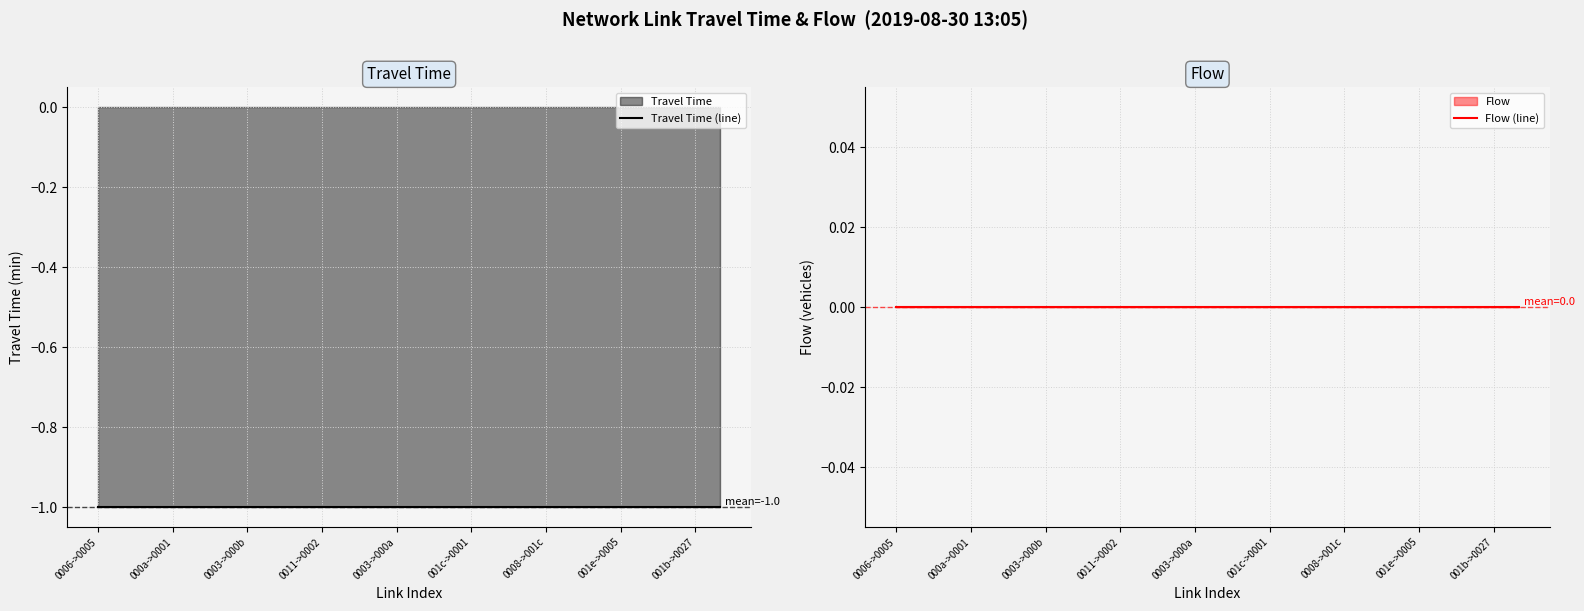

At which label is Travel Time (line) closest to -1?

0006->0005